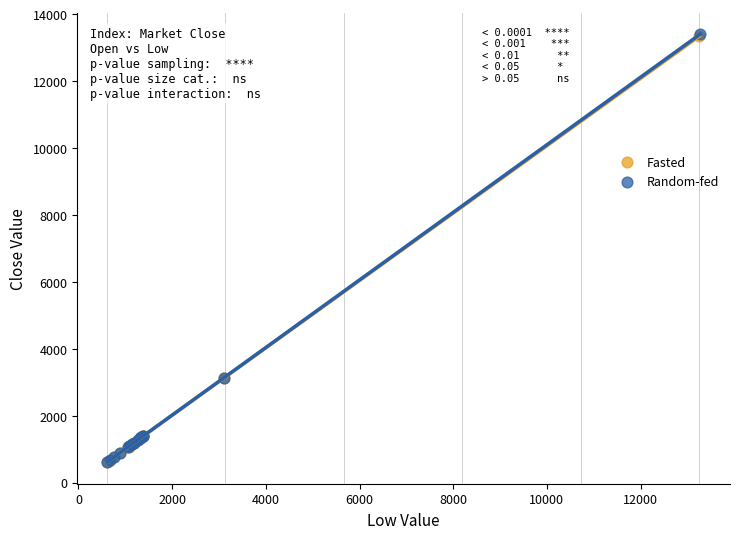

Which series has the widest spread of Y values?

Random-fed